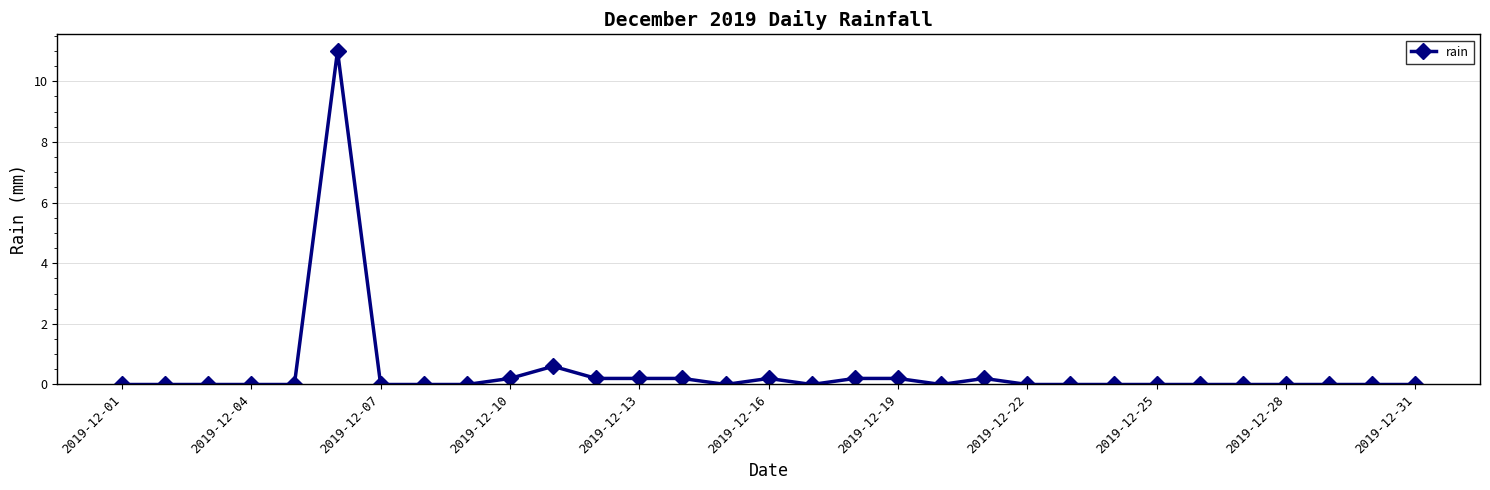

What is the value of the 10th point from the left?

0.2